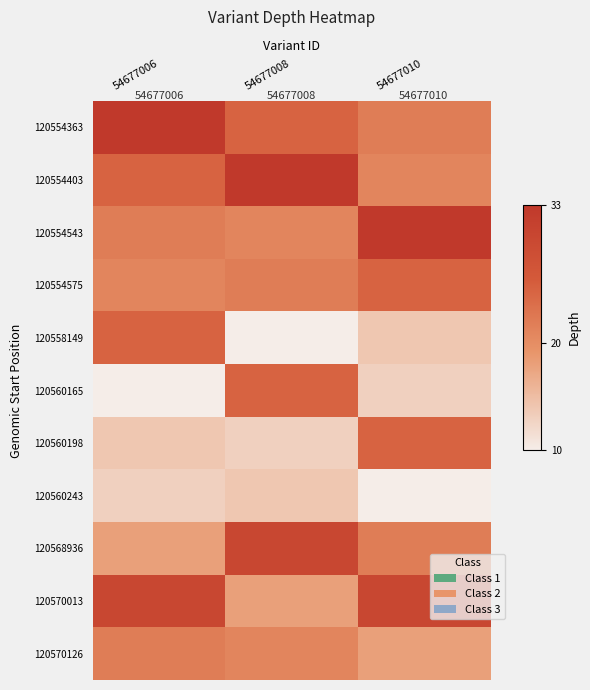

What is the difference between the 120554403 values at 54677006 and 54677010?

4